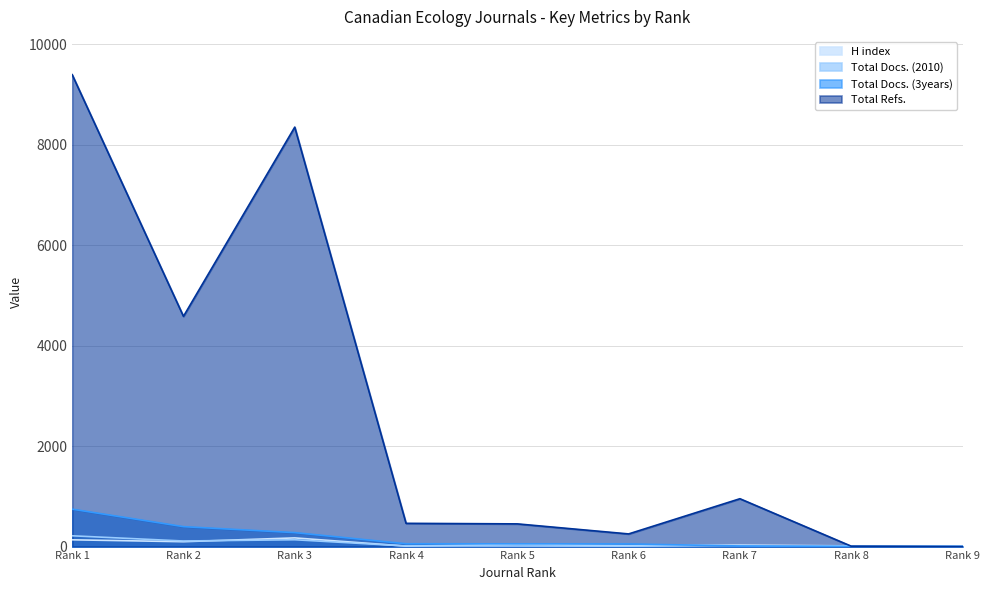

Does the chart have visible grid lines?

Yes